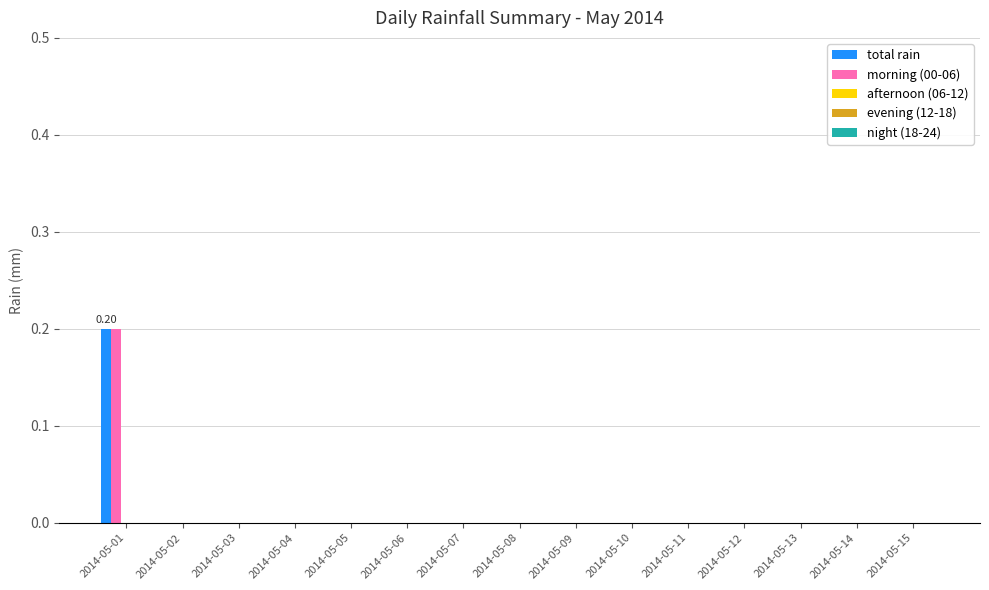

Reading left to right, transcribe all the data shown in this chart.

total rain: 2014-05-01=0.2	2014-05-02=0.0	2014-05-03=0.0	2014-05-04=0.0	2014-05-05=0.0	2014-05-06=0.0	2014-05-07=0.0	2014-05-08=0.0	2014-05-09=0.0	2014-05-10=0.0	2014-05-11=0.0	2014-05-12=0.0	2014-05-13=0.0	2014-05-14=0.0	2014-05-15=0.0
morning (00-06): 2014-05-01=0.2	2014-05-02=0.0	2014-05-03=0.0	2014-05-04=0.0	2014-05-05=0.0	2014-05-06=0.0	2014-05-07=0.0	2014-05-08=0.0	2014-05-09=0.0	2014-05-10=0.0	2014-05-11=0.0	2014-05-12=0.0	2014-05-13=0.0	2014-05-14=0.0	2014-05-15=0.0
afternoon (06-12): 2014-05-01=0.0	2014-05-02=0.0	2014-05-03=0.0	2014-05-04=0.0	2014-05-05=0.0	2014-05-06=0.0	2014-05-07=0.0	2014-05-08=0.0	2014-05-09=0.0	2014-05-10=0.0	2014-05-11=0.0	2014-05-12=0.0	2014-05-13=0.0	2014-05-14=0.0	2014-05-15=0.0
evening (12-18): 2014-05-01=0.0	2014-05-02=0.0	2014-05-03=0.0	2014-05-04=0.0	2014-05-05=0.0	2014-05-06=0.0	2014-05-07=0.0	2014-05-08=0.0	2014-05-09=0.0	2014-05-10=0.0	2014-05-11=0.0	2014-05-12=0.0	2014-05-13=0.0	2014-05-14=0.0	2014-05-15=0.0
night (18-24): 2014-05-01=0.0	2014-05-02=0.0	2014-05-03=0.0	2014-05-04=0.0	2014-05-05=0.0	2014-05-06=0.0	2014-05-07=0.0	2014-05-08=0.0	2014-05-09=0.0	2014-05-10=0.0	2014-05-11=0.0	2014-05-12=0.0	2014-05-13=0.0	2014-05-14=0.0	2014-05-15=0.0